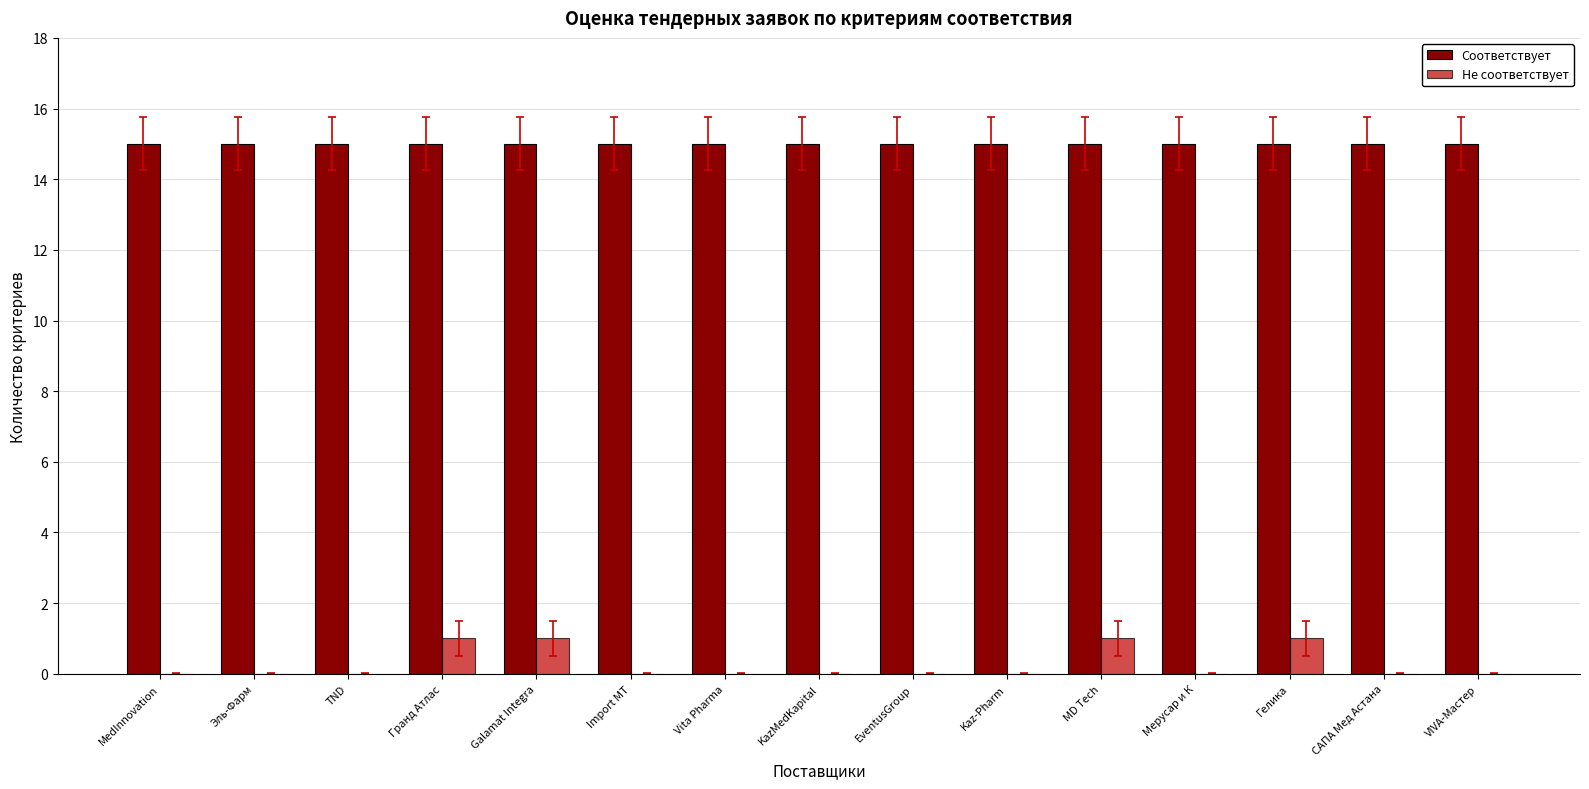

What is the approximate value of Соответствует at Vita Pharma?

15